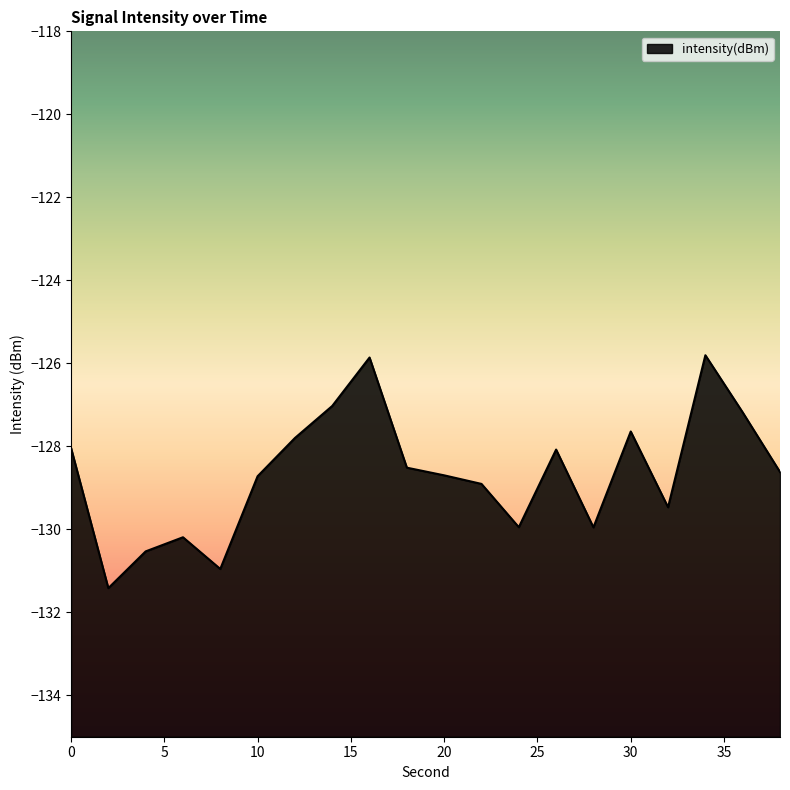

The value at 18 is -128.5. True or false?

True